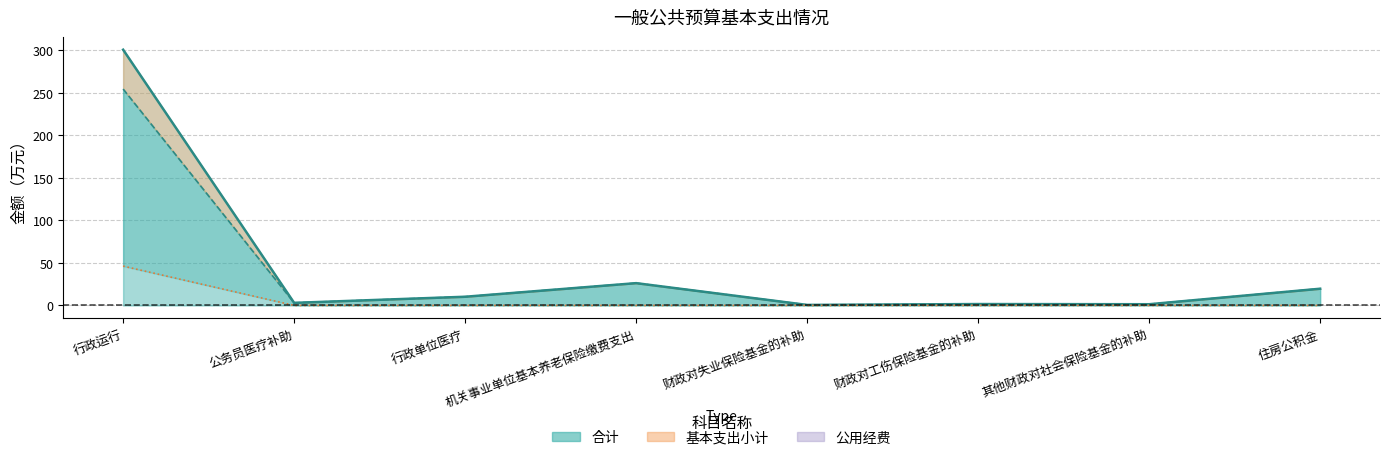

What is the approximate value of 合计 at 财政对失业保险基金的补助?

0.6